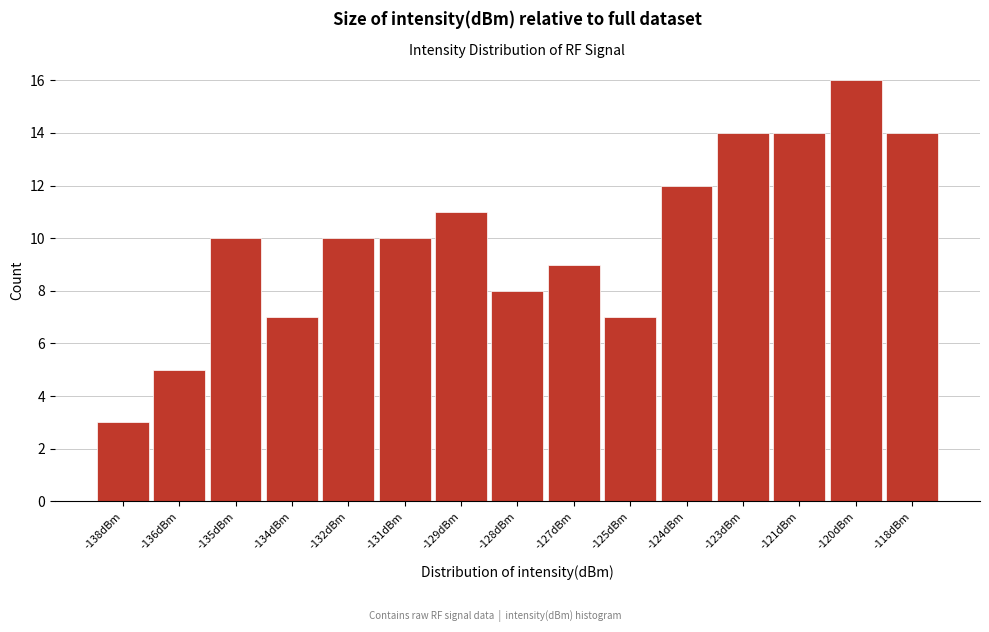

Reading left to right, what are all the values shown in this chart?

3	5	10	7	10	10	11	8	9	7	12	14	14	16	14